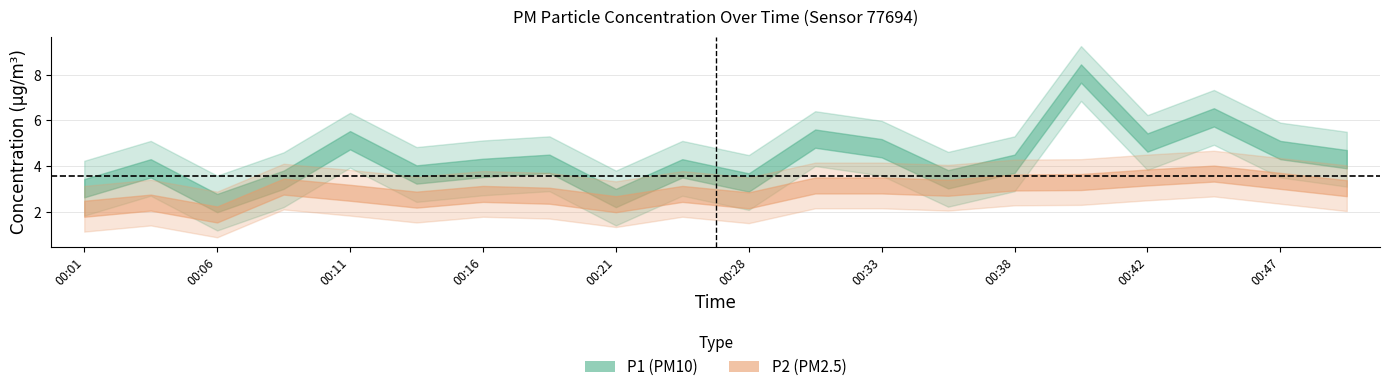

Reading left to right, transcribe all the data shown in this chart.

P1: 3.0	3.9	2.4	3.4	5.1	3.6	3.9	4.1	2.6	3.9	3.3	5.2	4.8	3.4	4.1	8.1	5.0	6.1	4.7	4.3
P2: 2.1	2.4	1.9	3.1	2.8	2.5	2.8	2.7	2.3	2.8	2.5	3.1	3.1	3.0	3.3	3.3	3.5	3.7	3.4	3.0